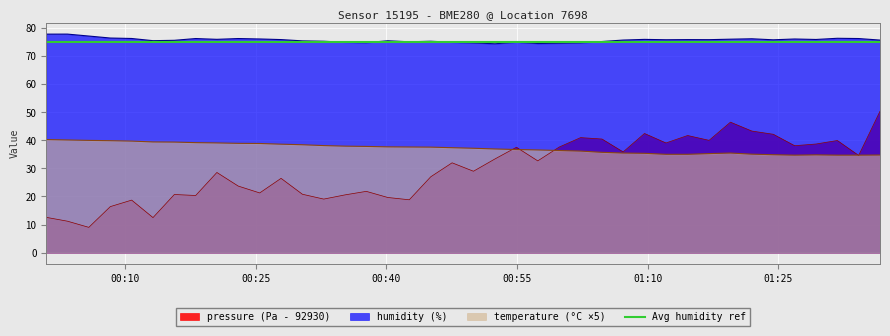

What position from the right is 2023-04-27T01:12:06?

11